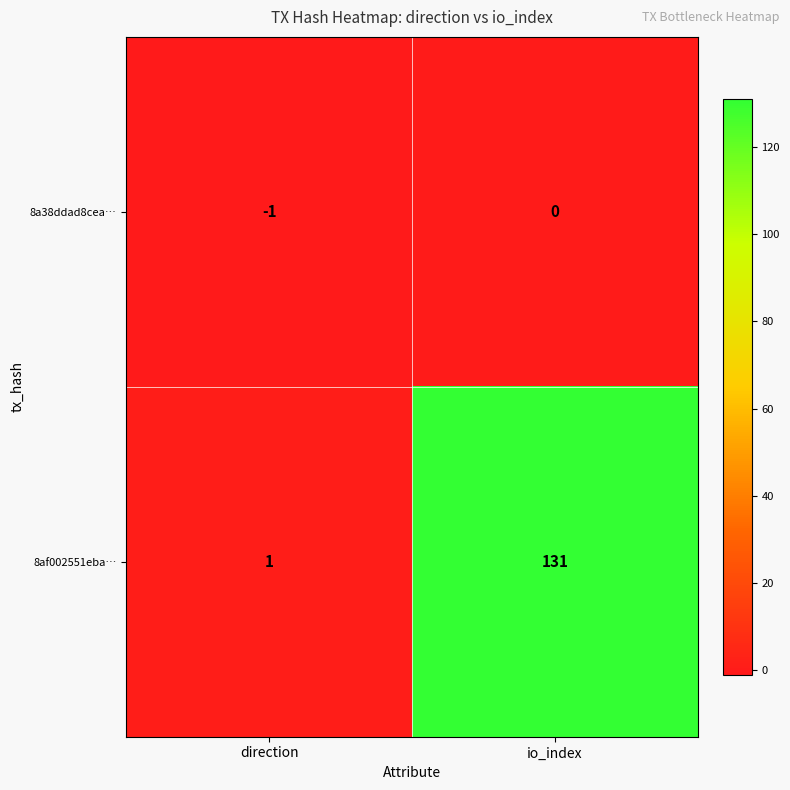

What is the minimum value shown in the chart?

-1